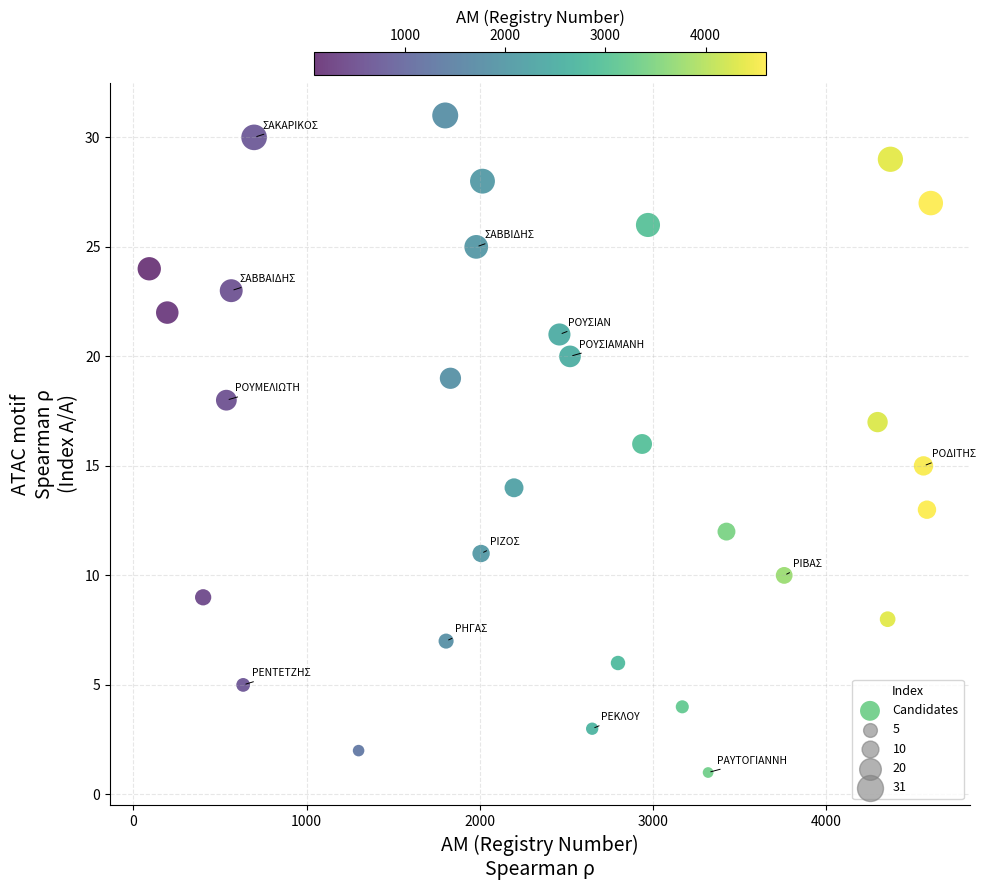

What is the range of Y values (max minus min)?

30